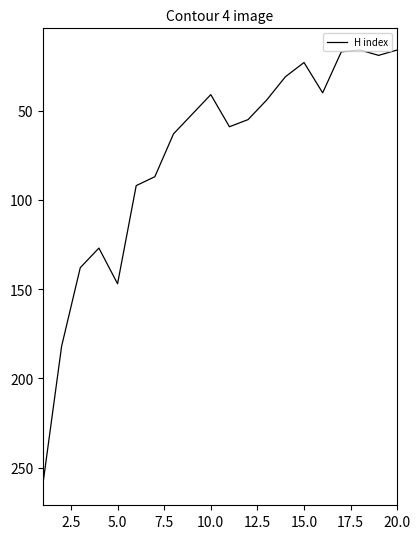

What is the greatest value displayed?

259